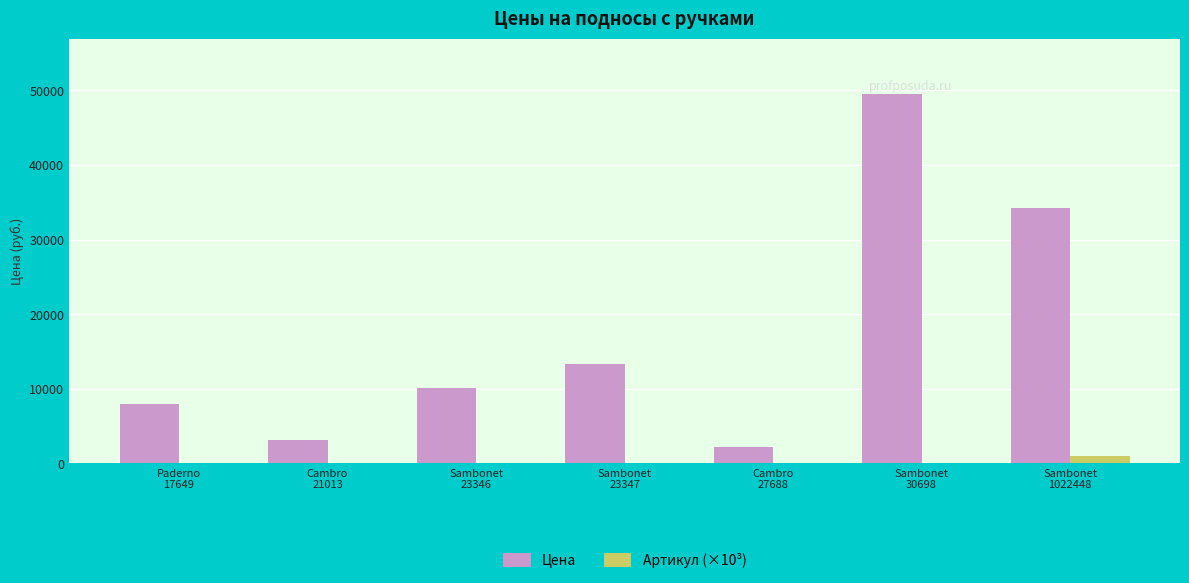

What is the highest value of the Цена series?

49525.0